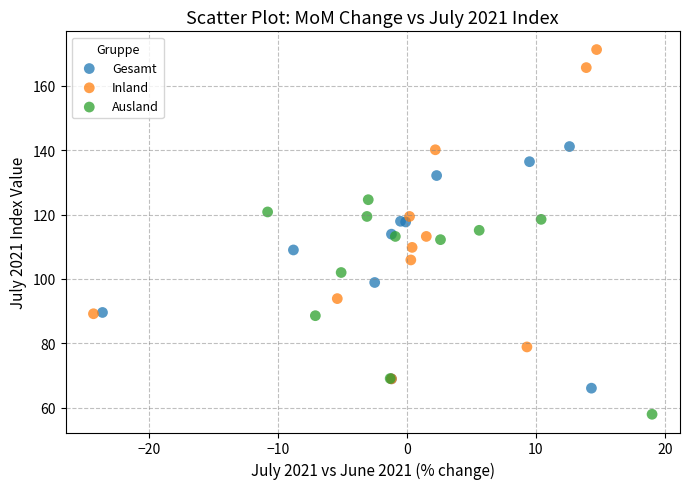

Which series contains the highest Y value?

Inland